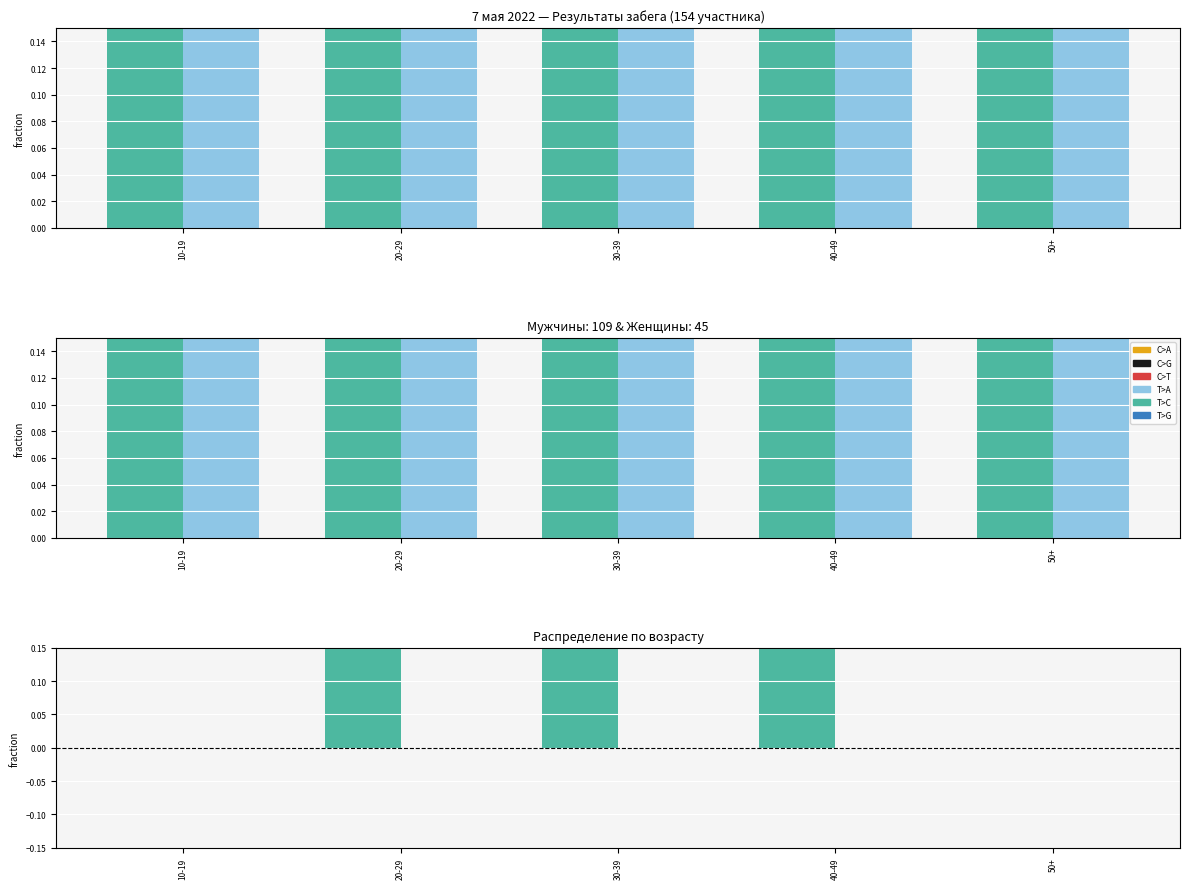

What is the label of the 5th bar from the right?

10-19